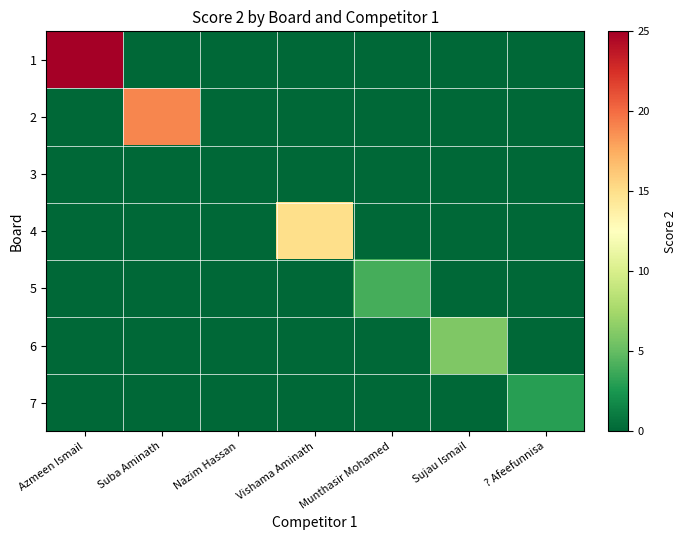

Which series has the largest total across all categories?

1